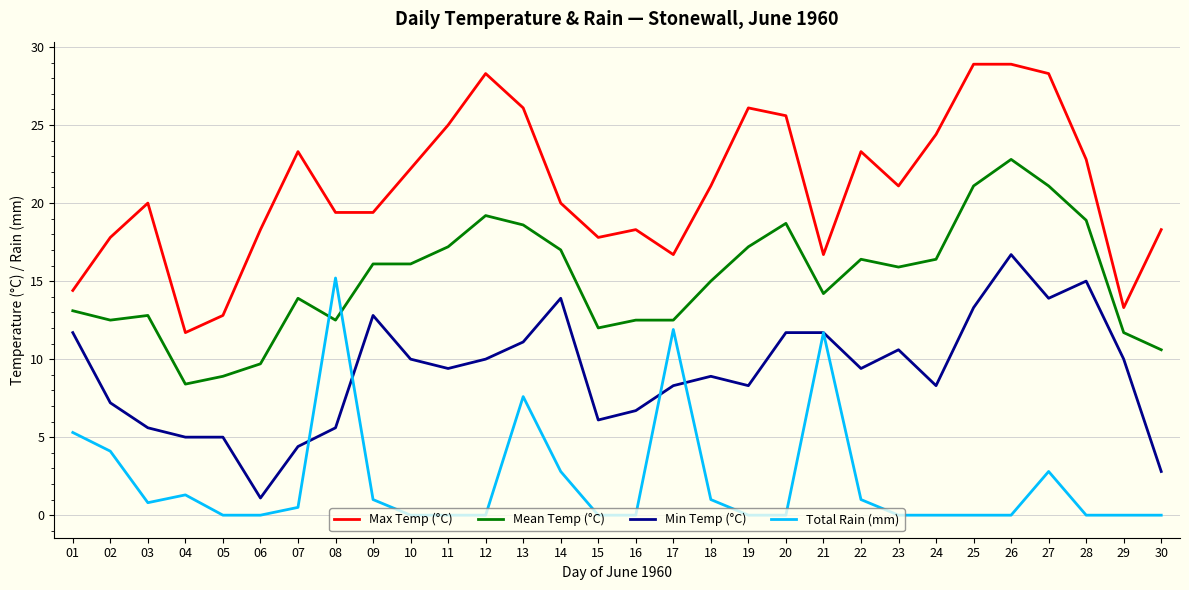

True or false: Mean Temp (°C) and Min Temp (°C) intersect in this chart.

False